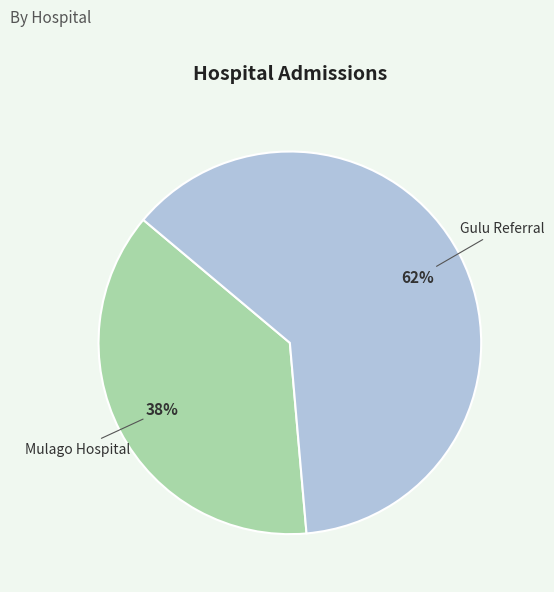

To the nearest percent, what is the average slice percentage?

50%